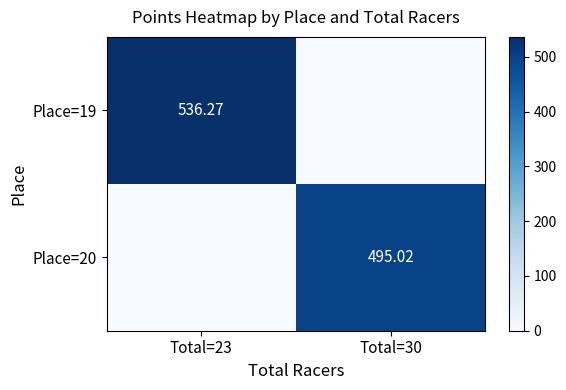

Is the value of Place=20 at Total=30 greater than the value of Place=19 at Total=23?

No